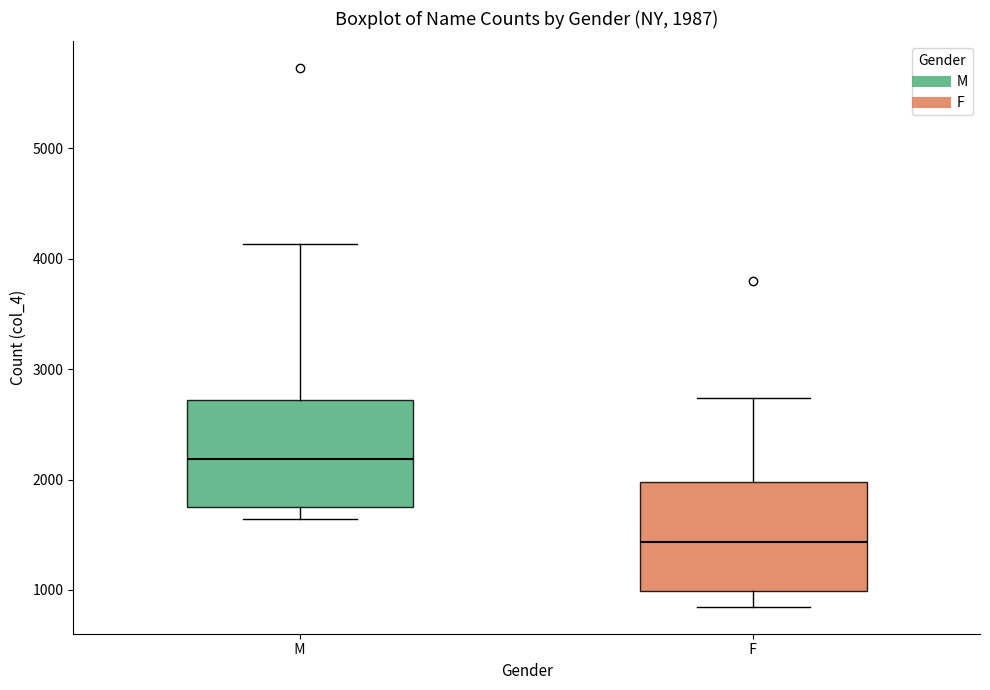

Which box's median line is the highest?

M